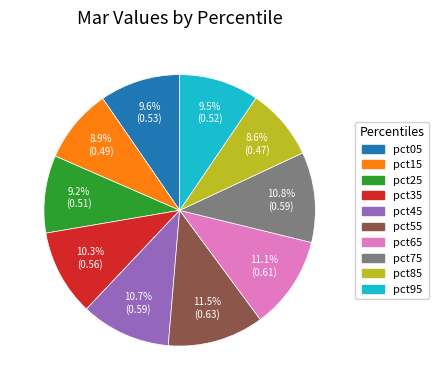

To the nearest percent, what is the combined percentage of pct95 and pct45?

20%